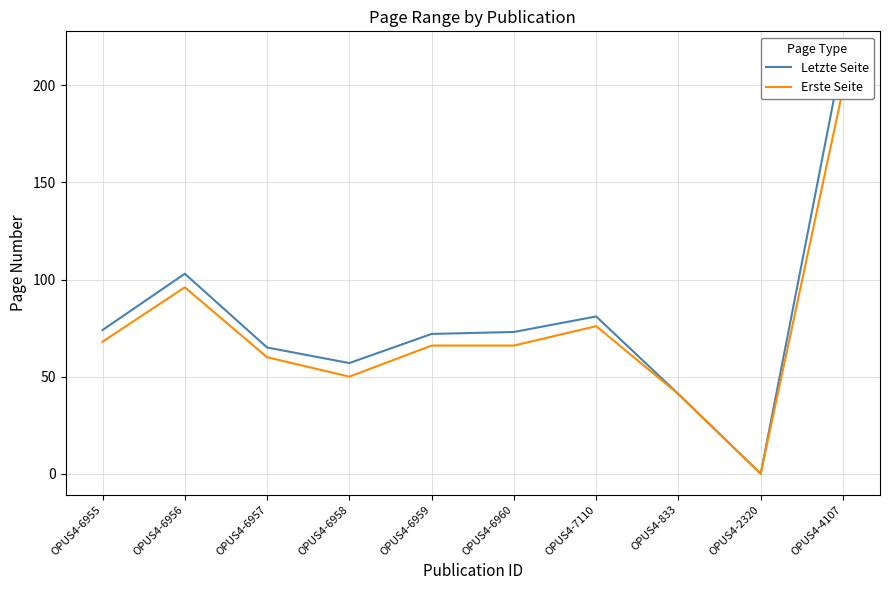

Where does the Letzte Seite series first go above 73?

OPUS4-6955